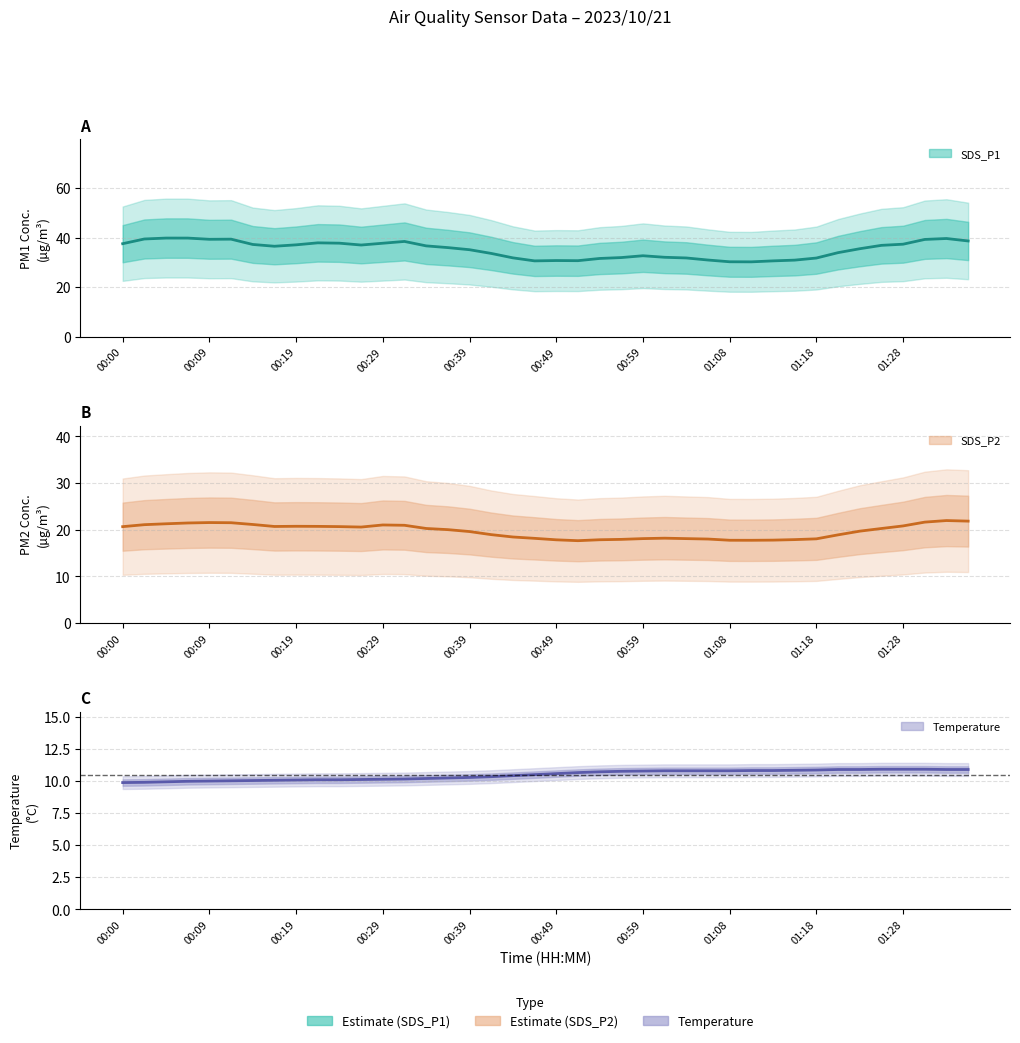

What is the label of the 40th point from the right?

00:00